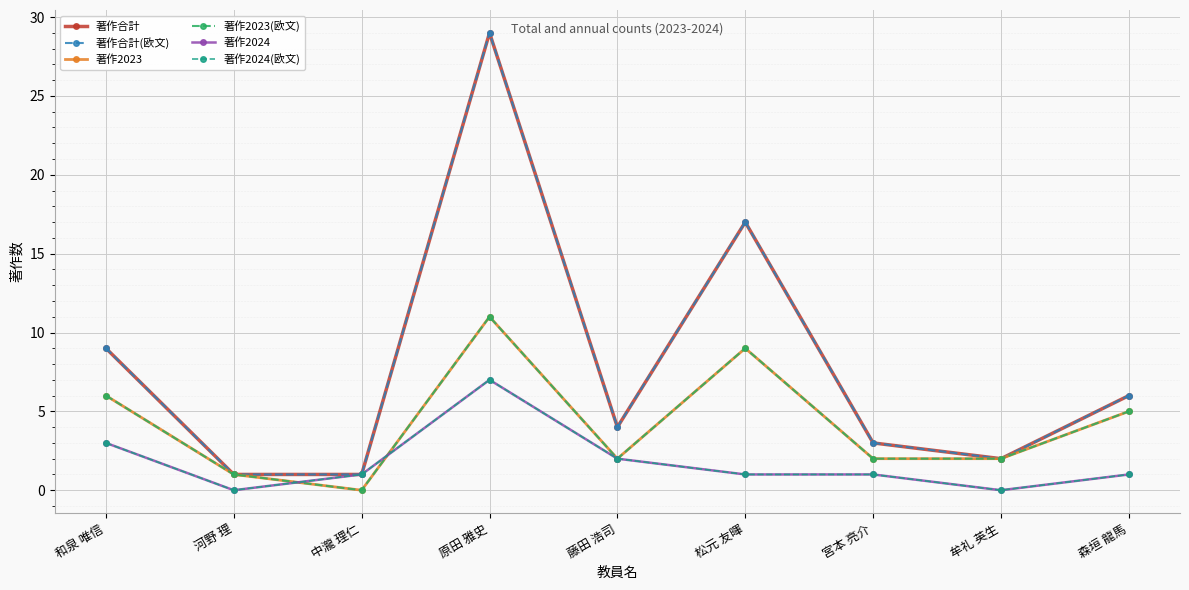

Where does the 著作2024 series first go above 1?

和泉 唯信